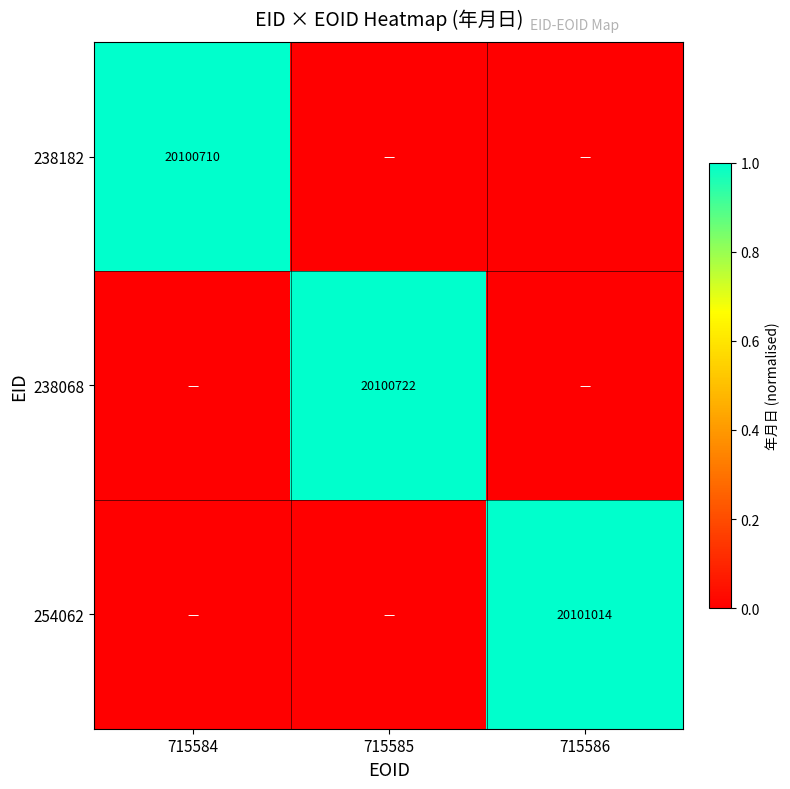

How many categories are shown in the chart?

3